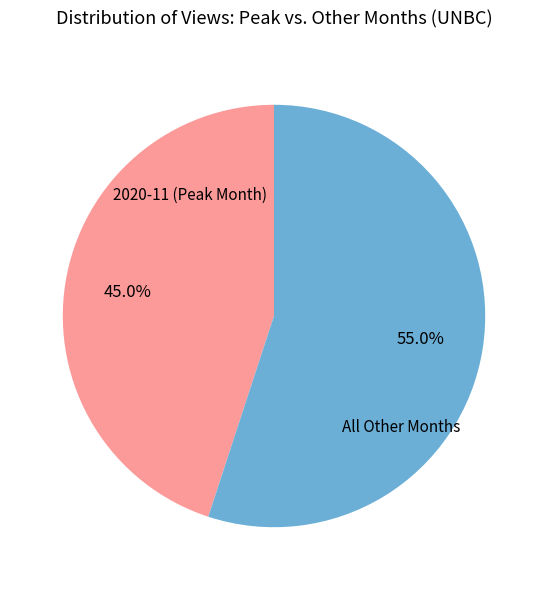

How many segments does this pie chart have?

2